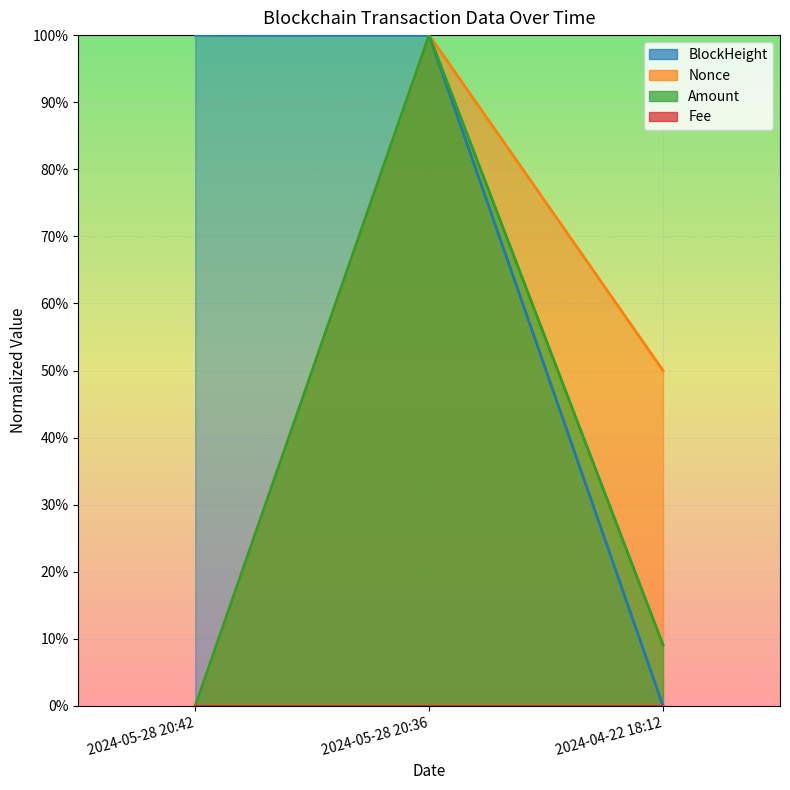

At how many categories does at least one series exceed 0?

3